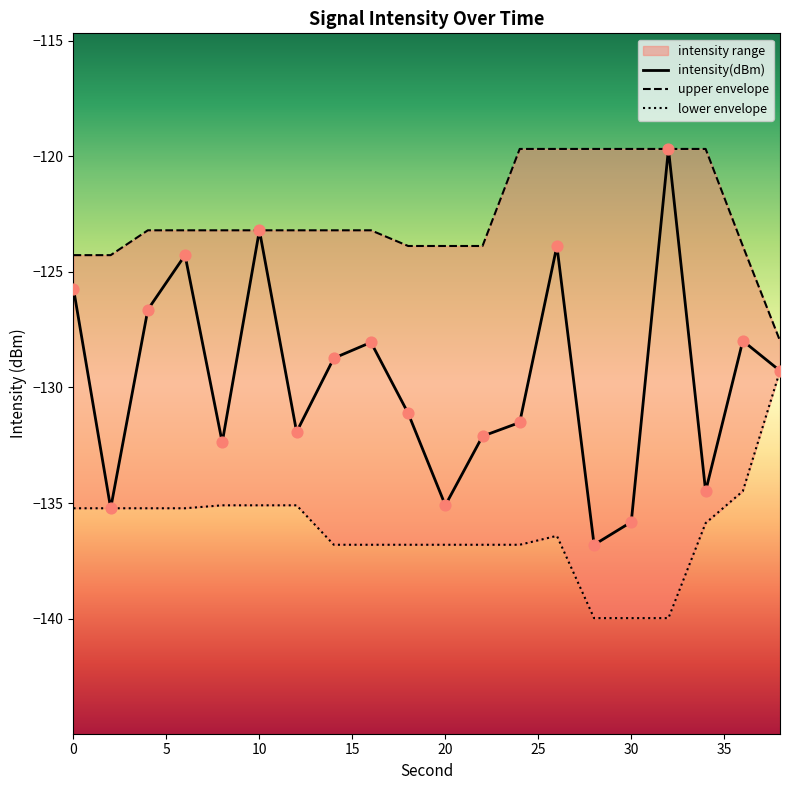

Between 4 and 26, which is larger?

26